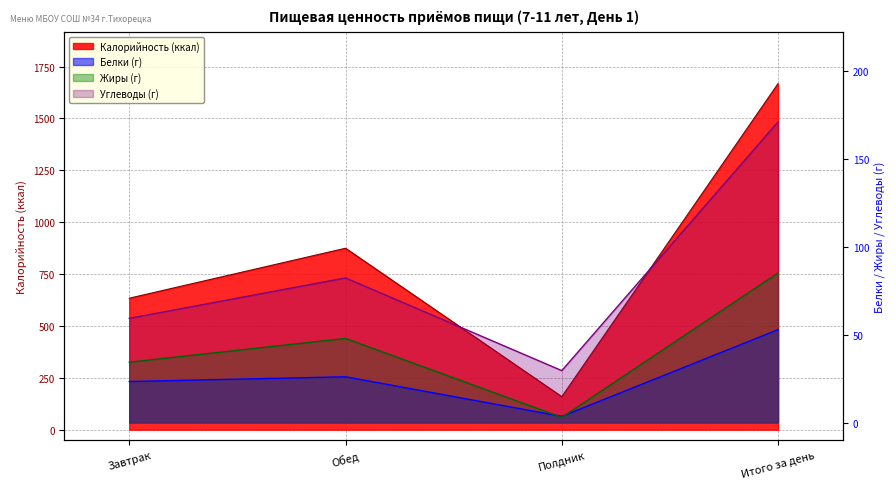

Which has a higher value, Итого за день or Завтрак?

Итого за день